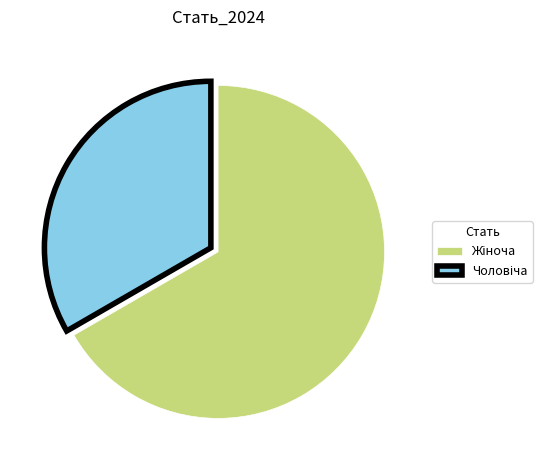

Count the number of slices in the pie.

2